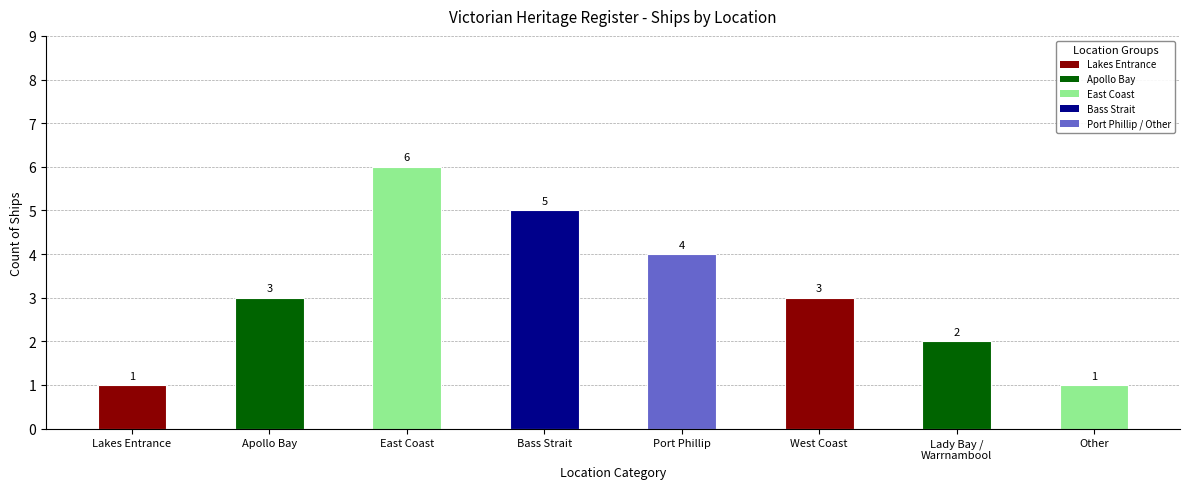

Count the values in the range 2 to 5.

5